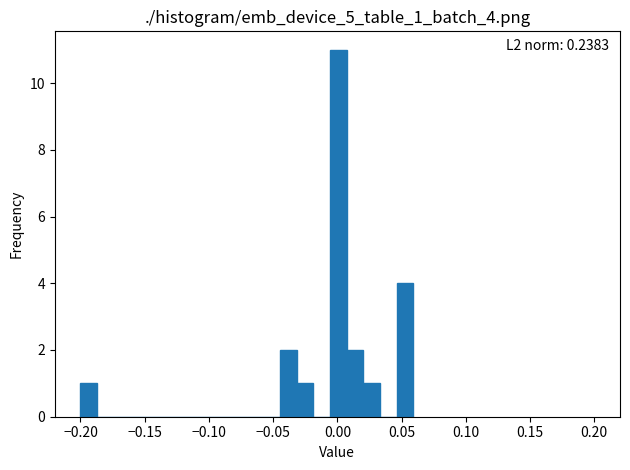

Around what value on the x-axis is the tallest bar? Give the approximate position of its centre, as read against the axis.

0.000